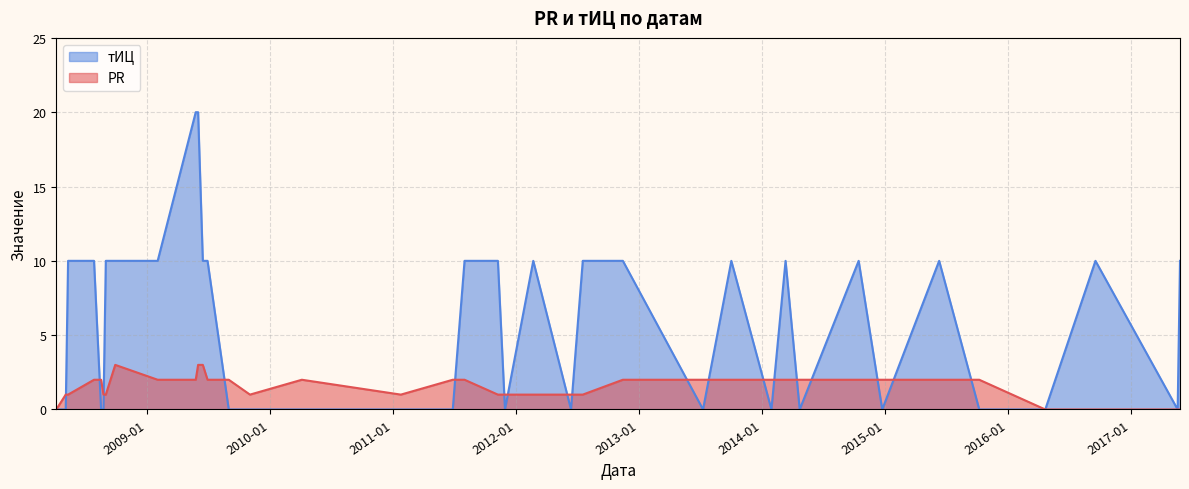

Reading left to right, transcribe all the data shown in this chart.

PR: 0	1	1	2	2	1	1	3	2	2	3	3	2	2	1	2	1	2	2	1	1	1	1	1	2	2	2	2	2	2	2	2	2	2	0	0	0	0
тИЦ: 0	0	10	10	0	0	10	10	10	20	20	10	10	0	0	0	0	0	10	10	0	10	0	10	10	0	10	0	10	0	10	0	10	0	0	10	0	10